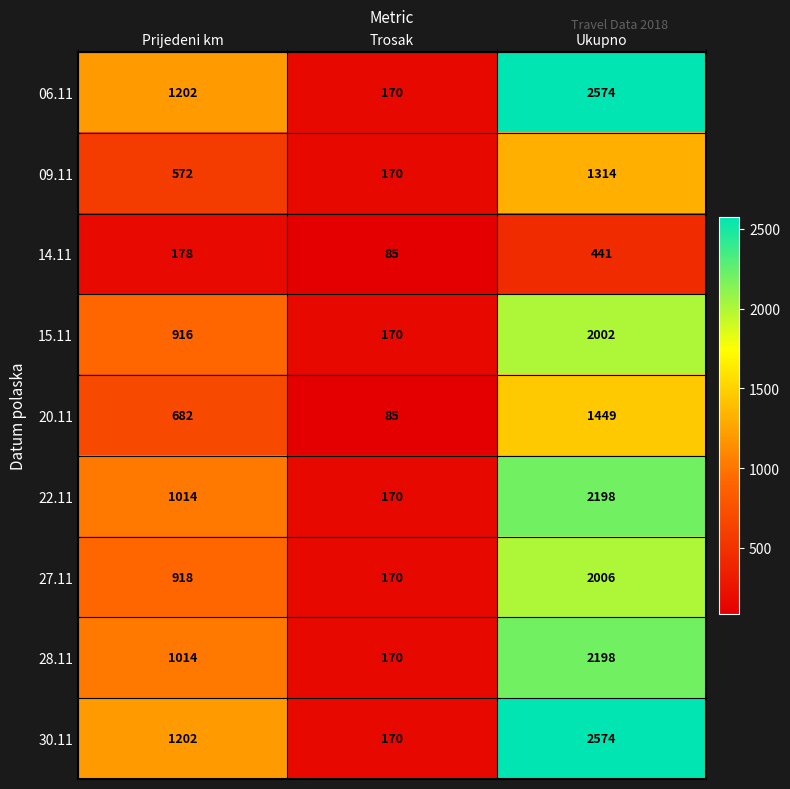

At which category does the chart reach its peak across all series?

Ukupno